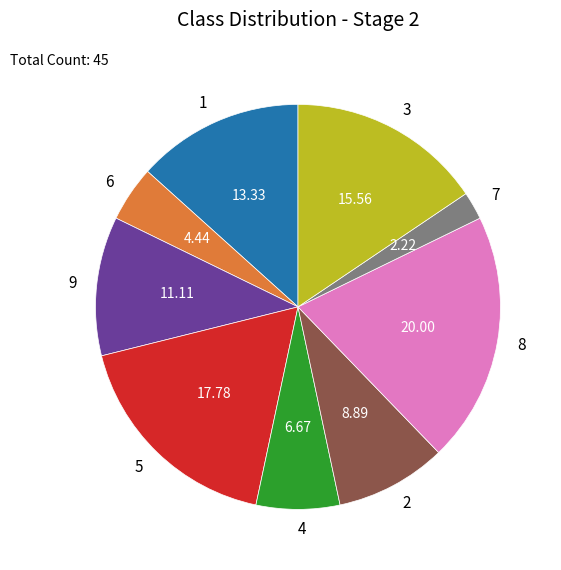

Which has a higher value, 6 or 7?

6